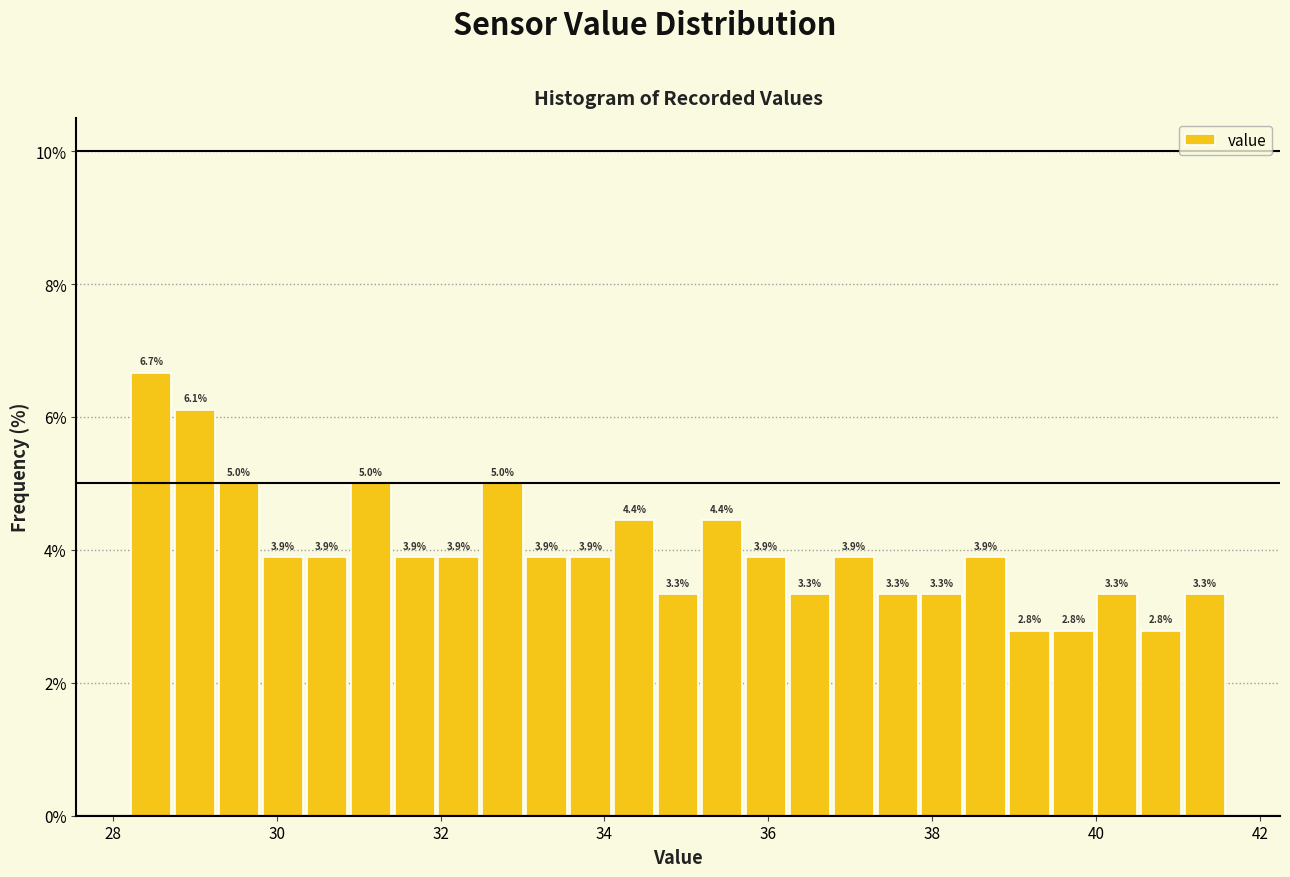

Around what value on the x-axis is the tallest bar? Give the approximate position of its centre, as read against the axis.

28.4